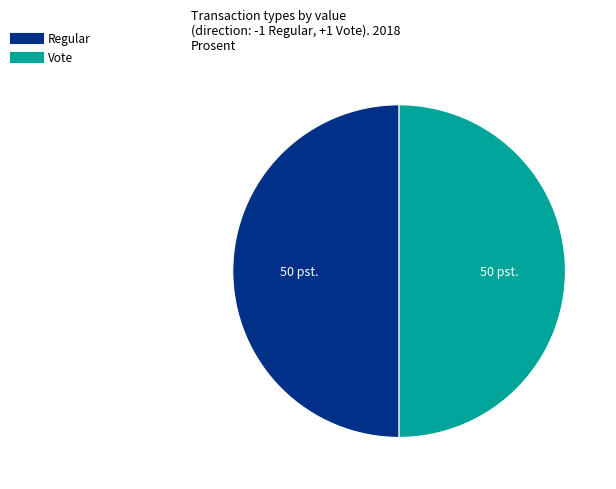

Approximately how many times larger is the value at Vote compared to Regular?

1.0